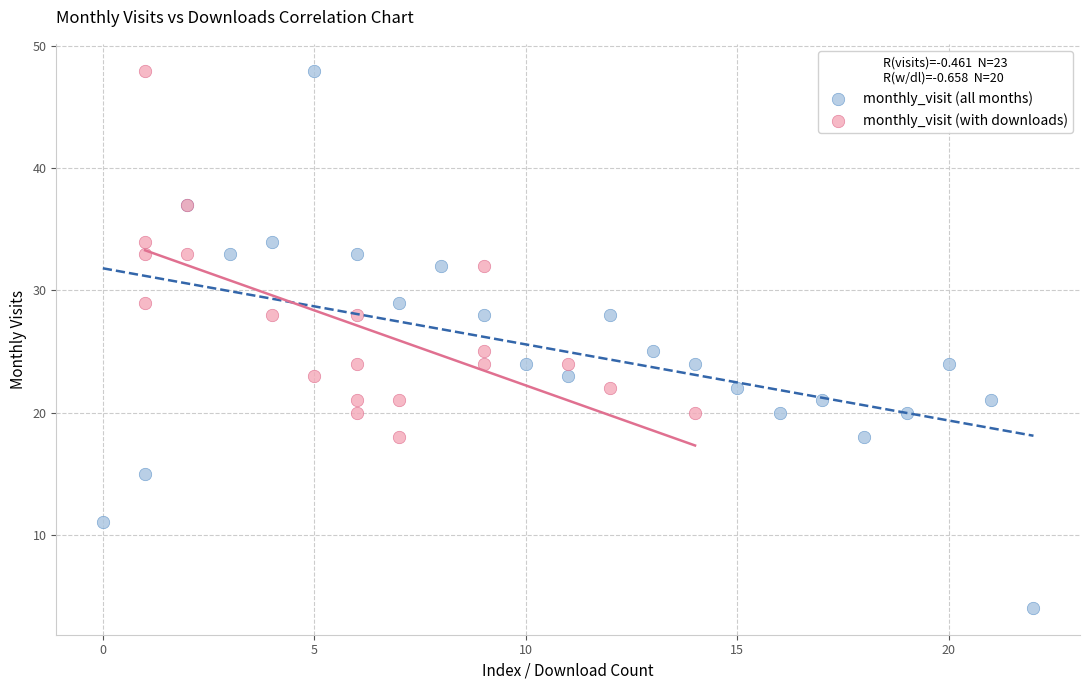

Which series reaches the minimum Y coordinate?

monthly_visit (all months)